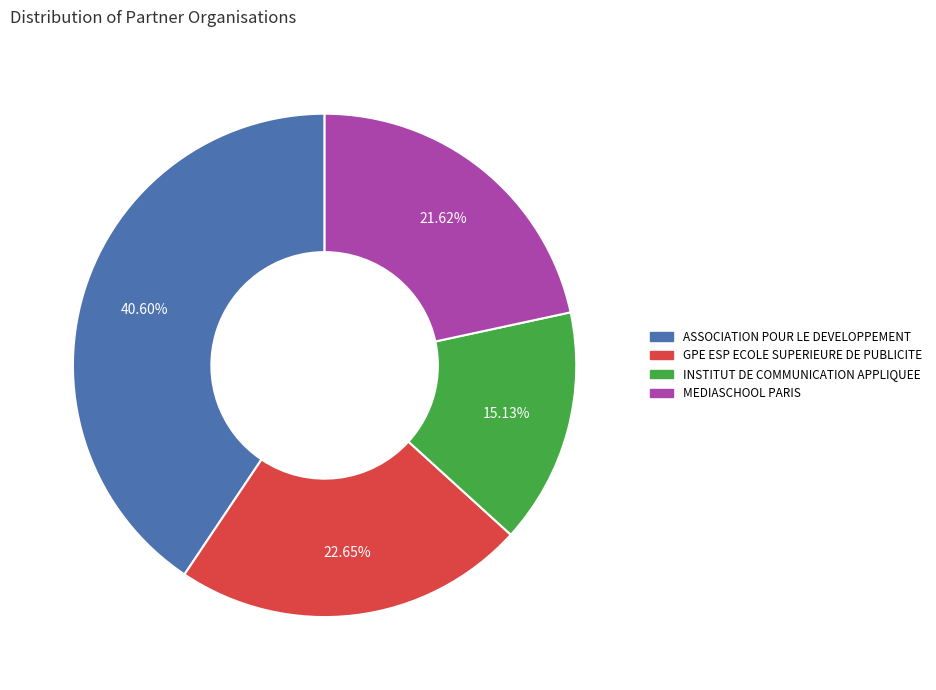

Approximately how many times larger is the value at MEDIASCHOOL PARIS compared to INSTITUT DE COMMUNICATION APPLIQUEE?

1.4